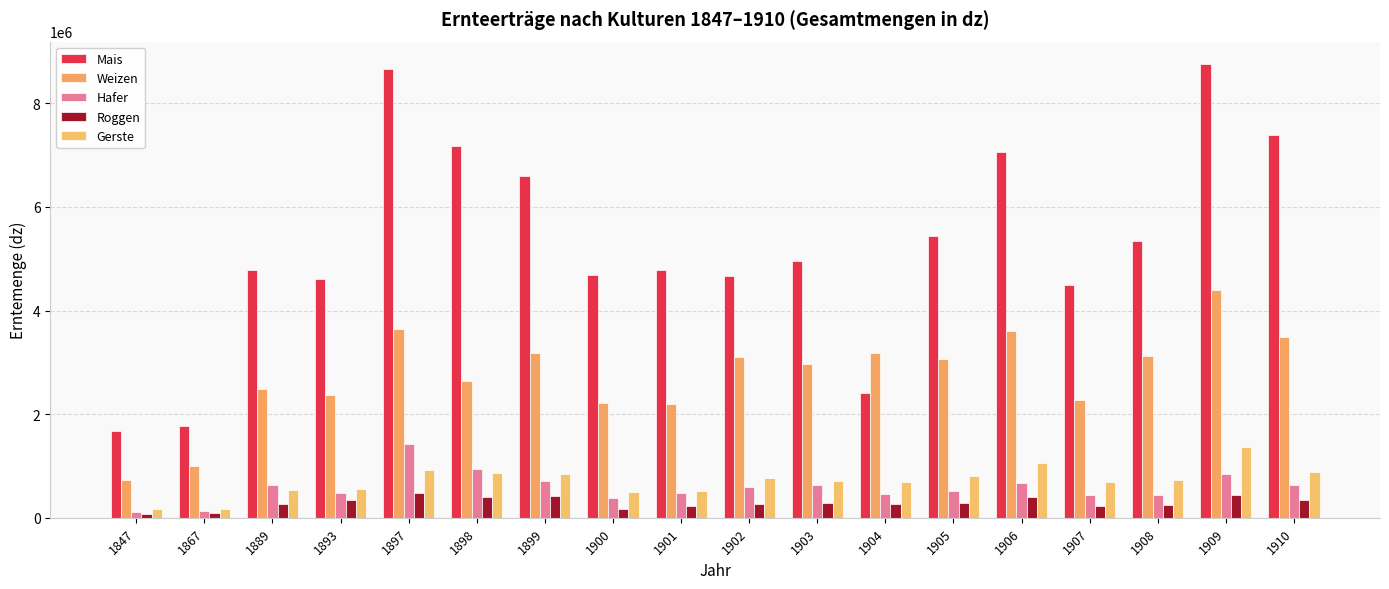

The value of Gerste at 1903 is 368882. True or false?

False